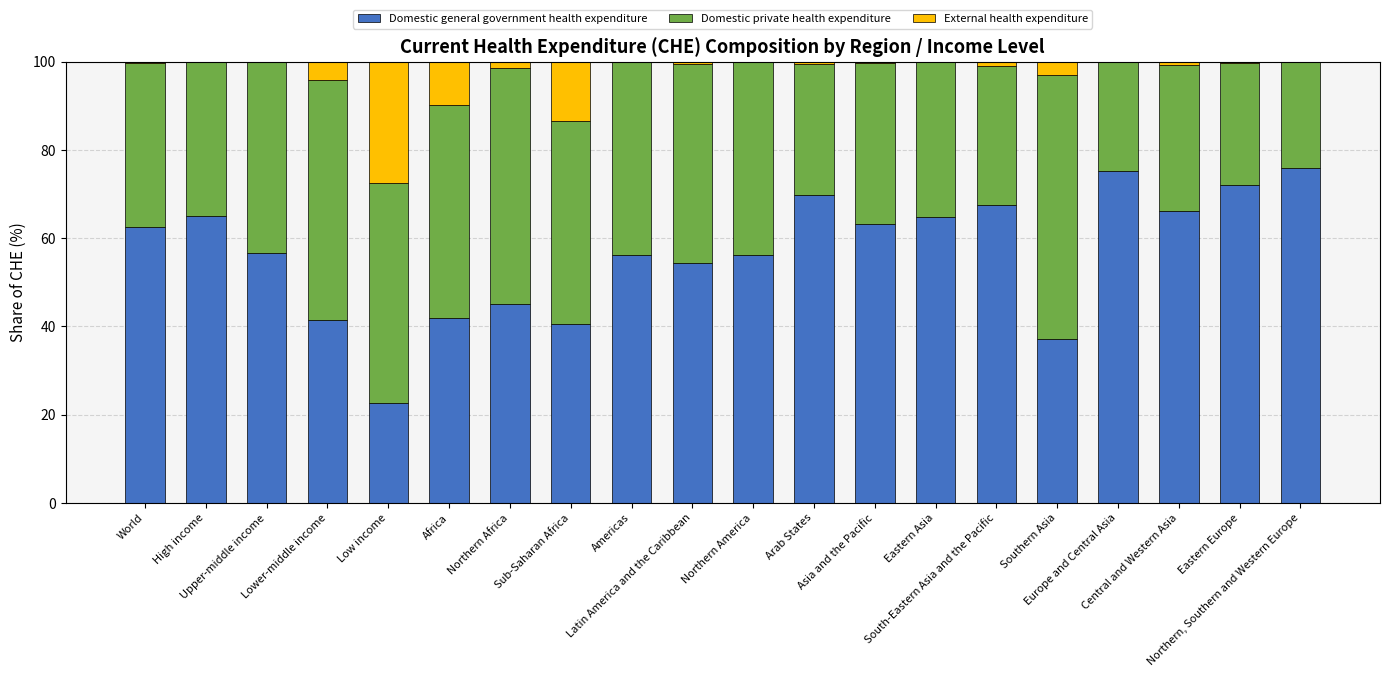

What is the sum of all Domestic general government health expenditure values?

1133.3